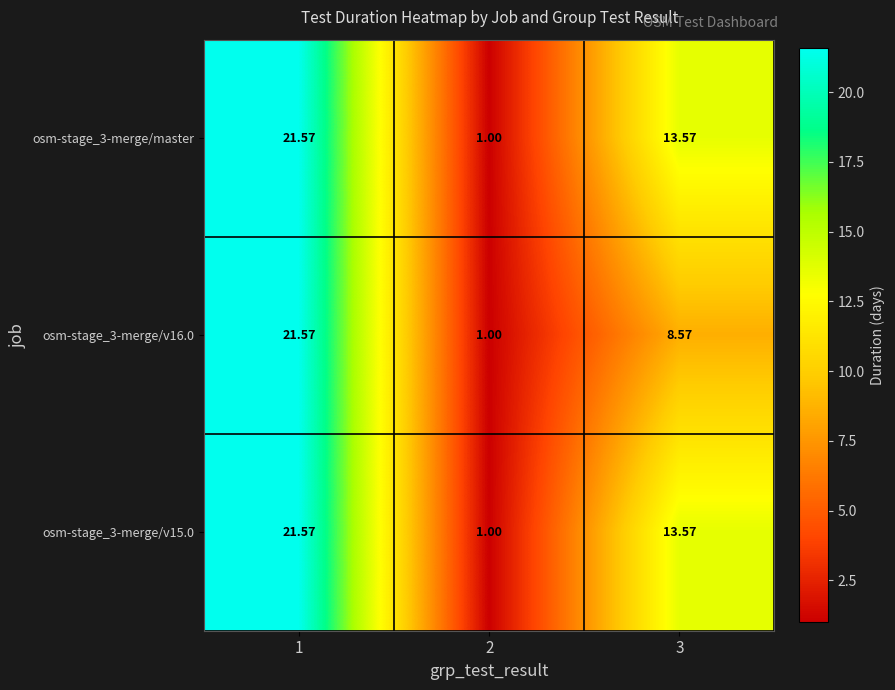

Is the value of osm-stage_3-merge/v16.0 at 1 greater than the value of osm-stage_3-merge/v15.0 at 2?

Yes